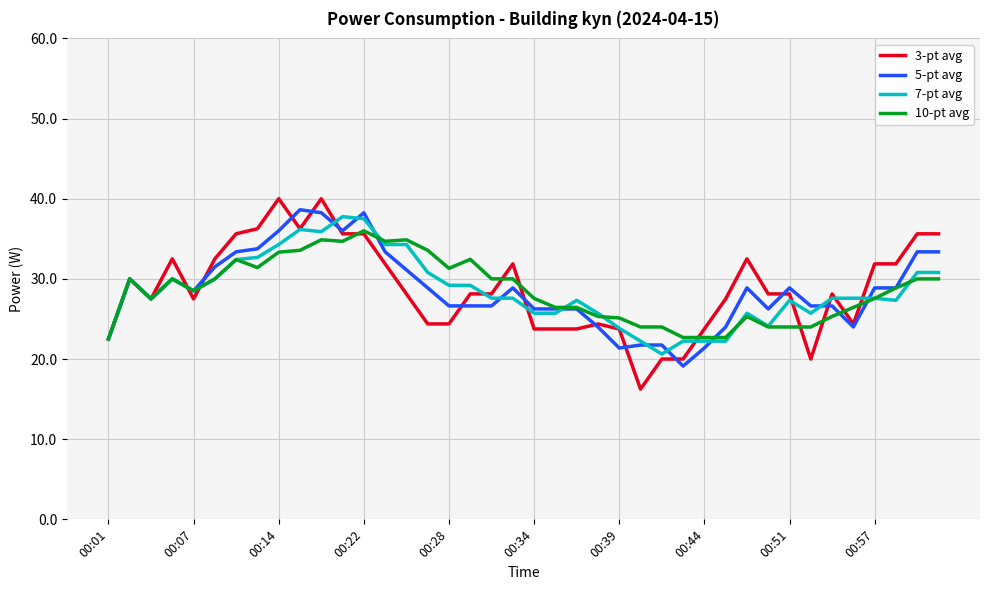

After their last crossing, which series has the higher values: 10-pt avg or 5-pt avg?

5-pt avg